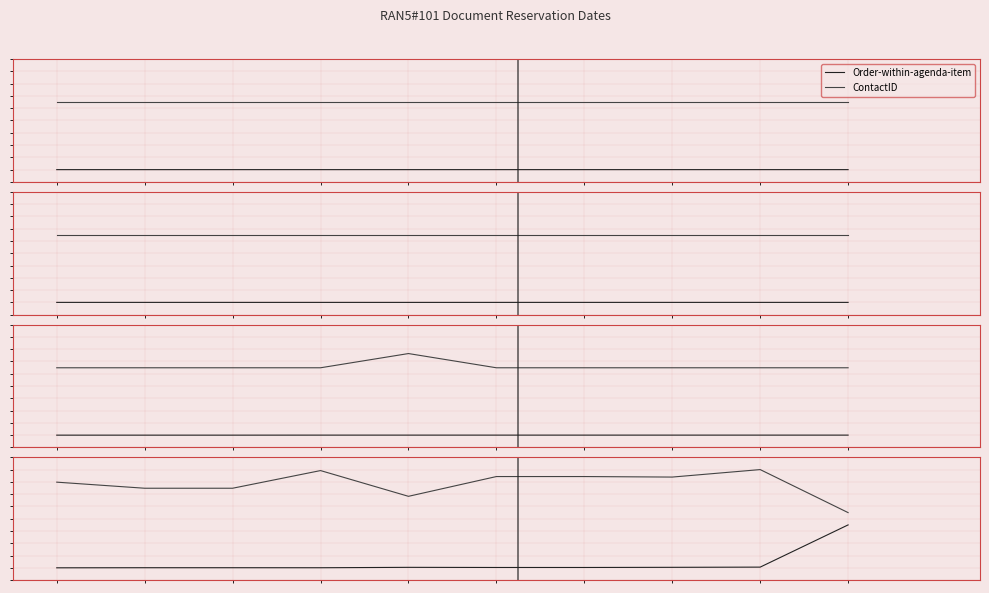

What is the value of the Order-within-agenda-item point at the 4th from the left?

0.1